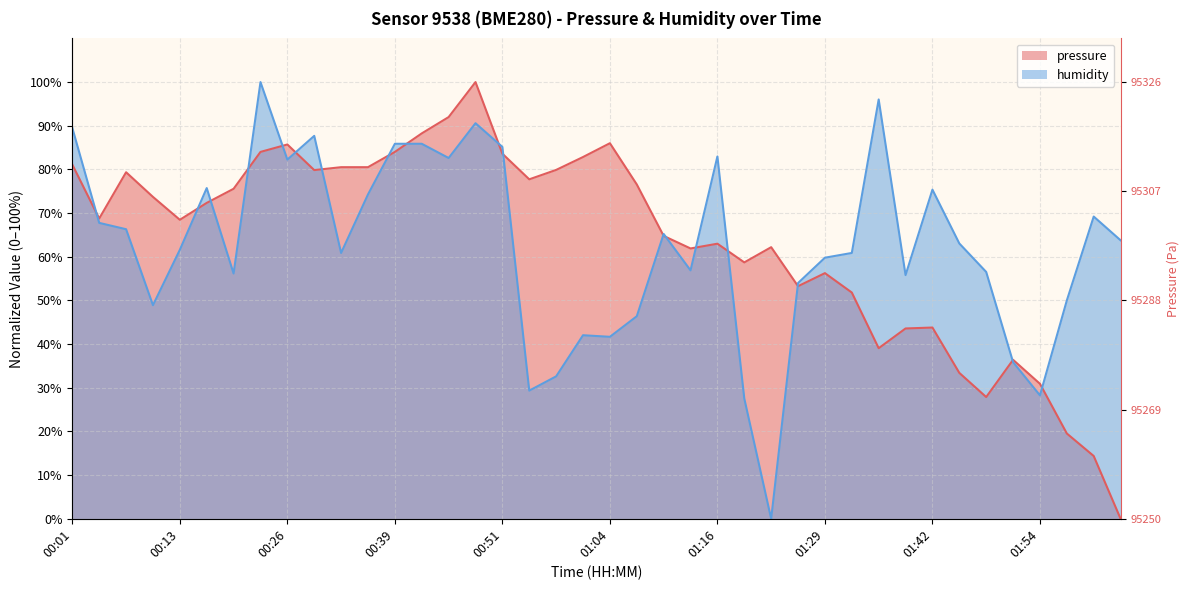

What position from the left is 00:10?

4